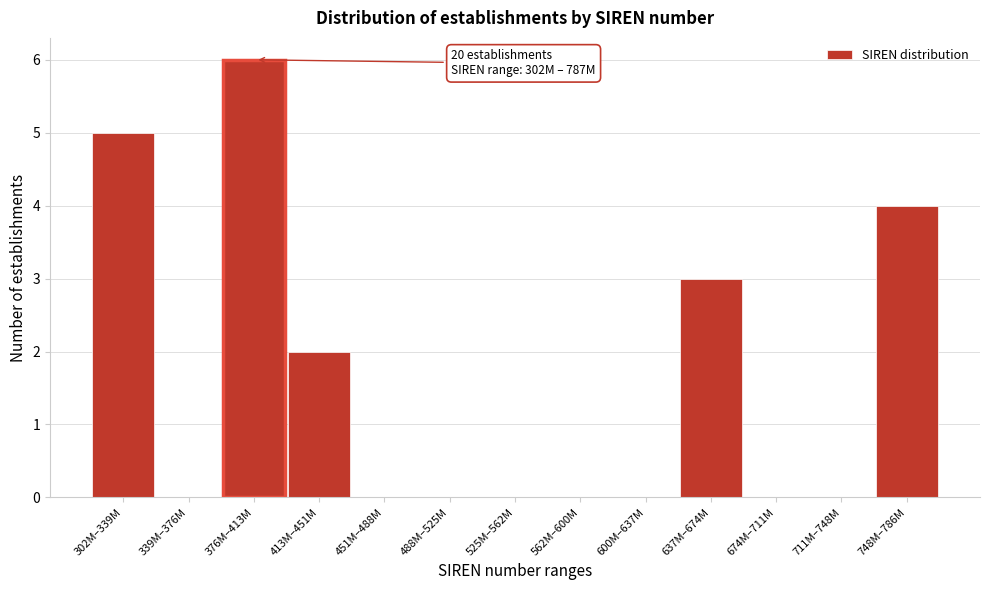

At which category does the chart reach its peak across all series?

376M–413M